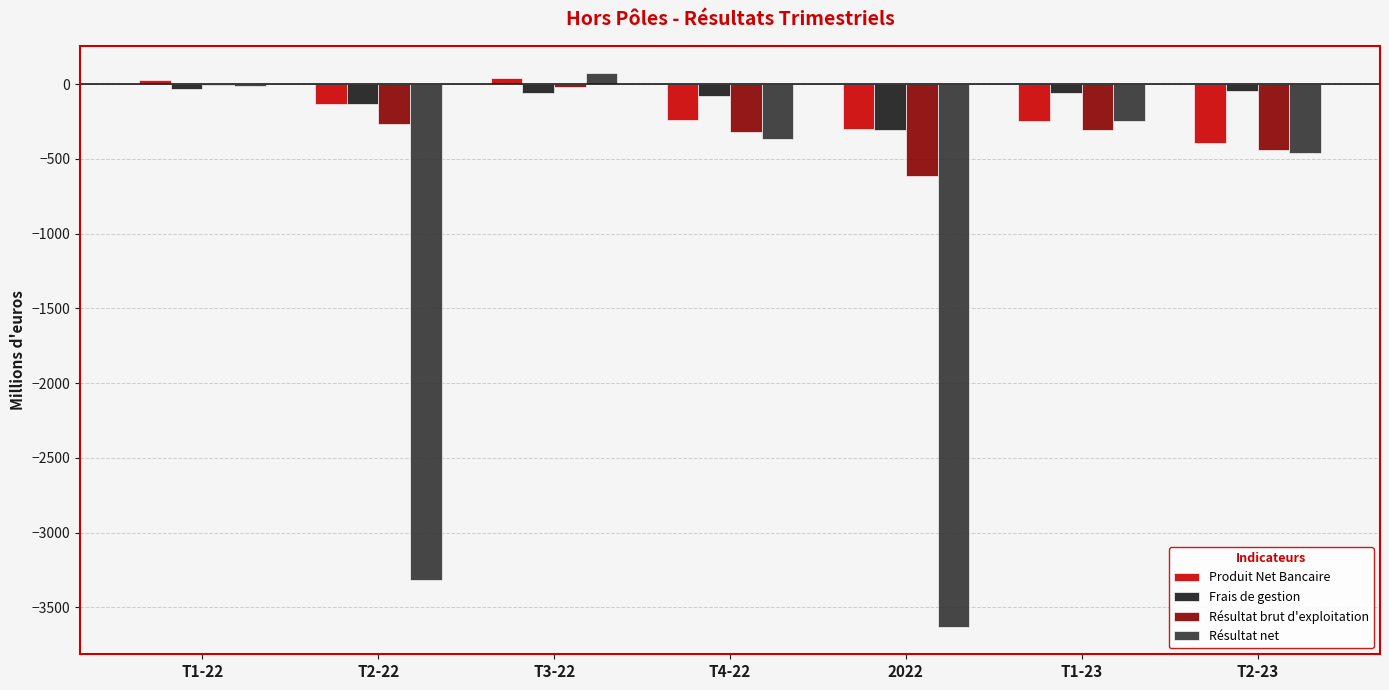

The Résultat brut d'exploitation series shows -129.6 at T4-22. True or false?

False